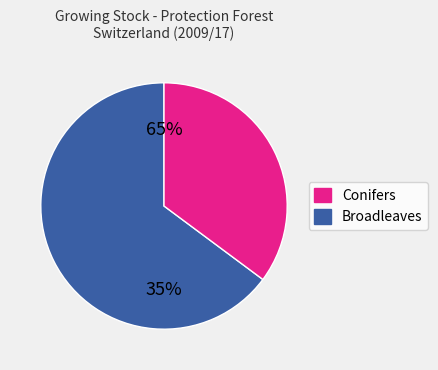

Does pine represent more than half of the total?

No